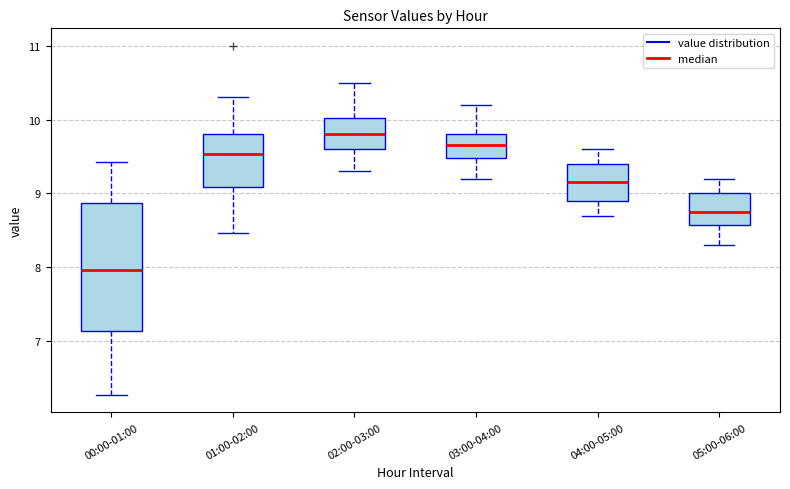

Reading left to right, read every box against the y-axis: the position of its median line, the range the box covers, and the ends of its whiskers. The values are not printed on the chart, so give them approximately, as read against the axis.

00:00-01:00: median 8.0, box 7.1 to 8.9, whiskers 6.3 to 9.4
01:00-02:00: median 9.5, box 9.1 to 9.8, whiskers 8.5 to 10.3
02:00-03:00: median 9.8, box 9.6 to 10.0, whiskers 9.3 to 10.5
03:00-04:00: median 9.7, box 9.5 to 9.8, whiskers 9.2 to 10.2
04:00-05:00: median 9.2, box 8.9 to 9.4, whiskers 8.7 to 9.6
05:00-06:00: median 8.8, box 8.6 to 9.0, whiskers 8.3 to 9.2